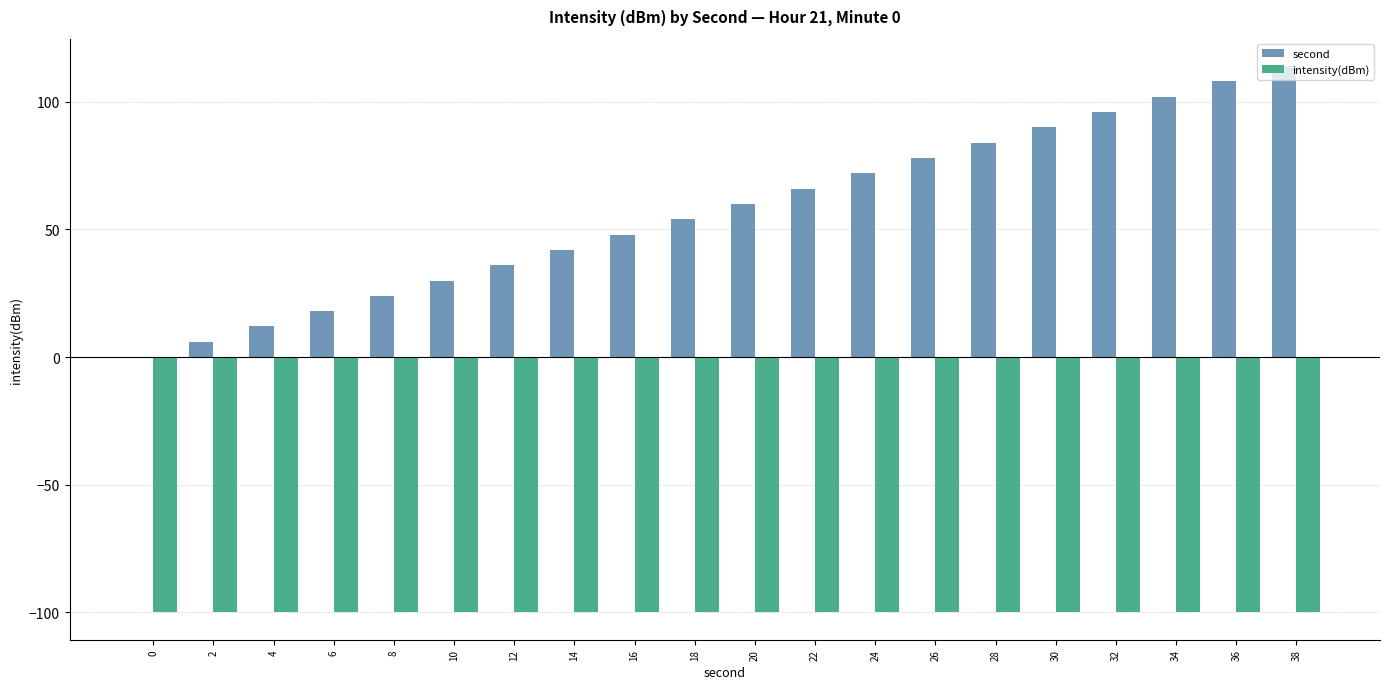

Does the chart contain stacked bars?

No